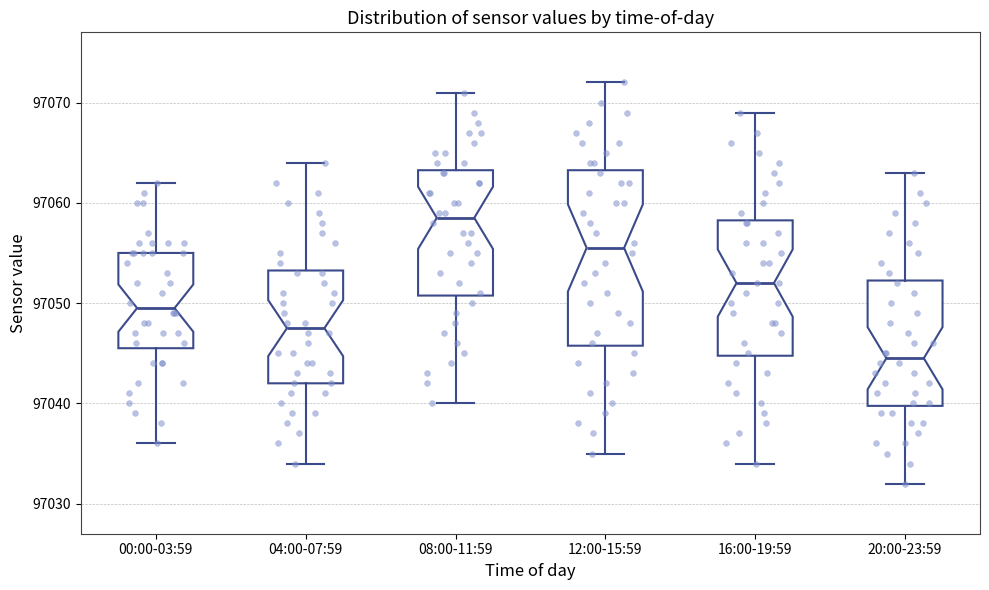

Which box is the tallest, from its lower edge to its upper edge?

12:00-15:59